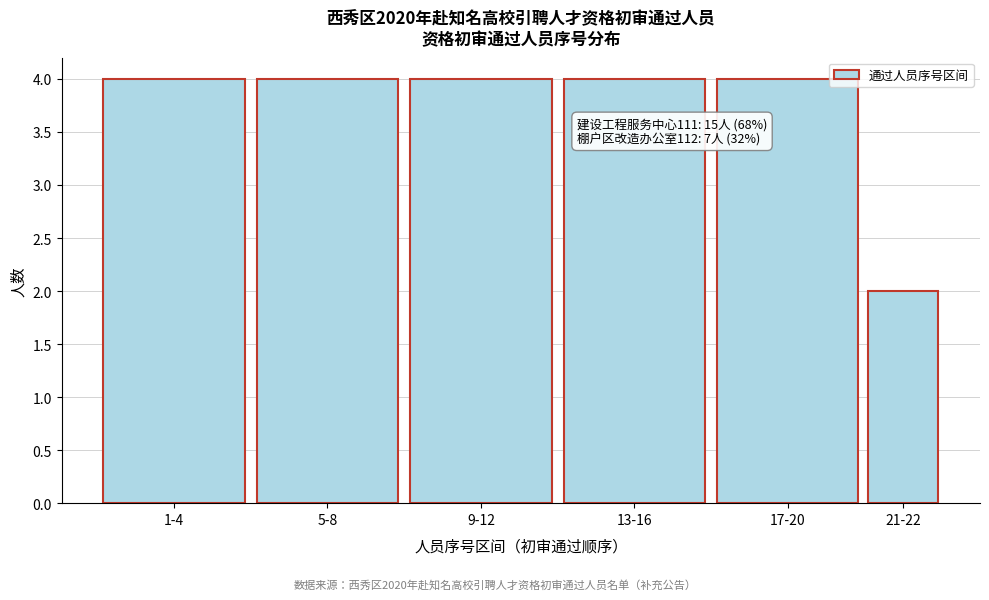

Reading left to right, extract all data points from this chart.

1-4=4	5-8=4	9-12=4	13-16=4	17-20=4	21-22=2